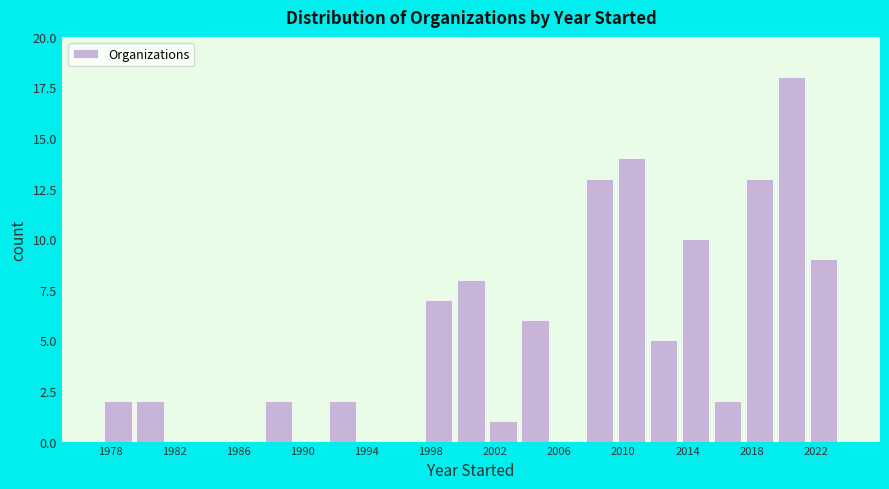

Over which range of the x-axis is the bar tallest?

2019.5 to 2021.5